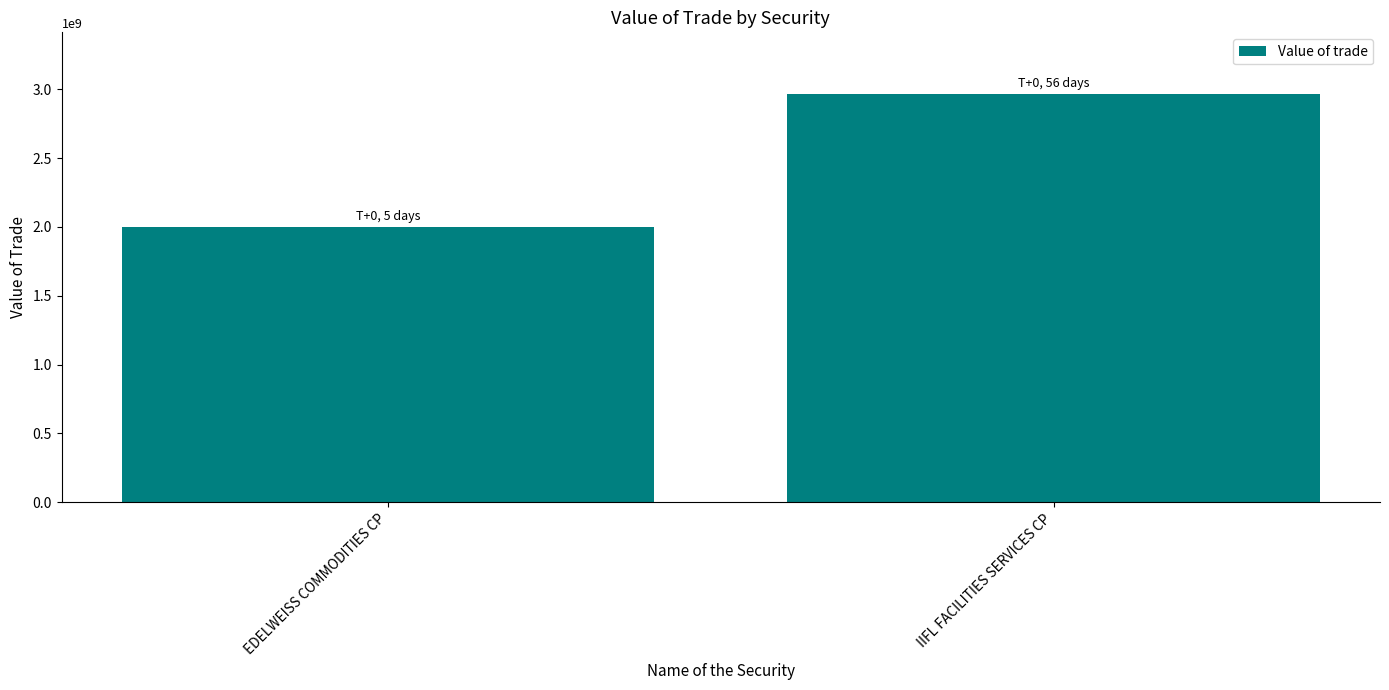

At which category does the chart reach its peak across all series?

IIFL FACILITIES SERVICES CP